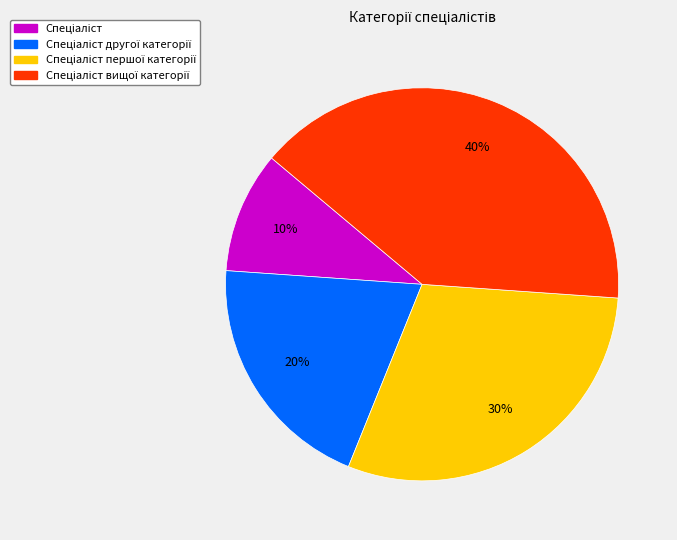

To the nearest percent, what is the average slice percentage?

25%